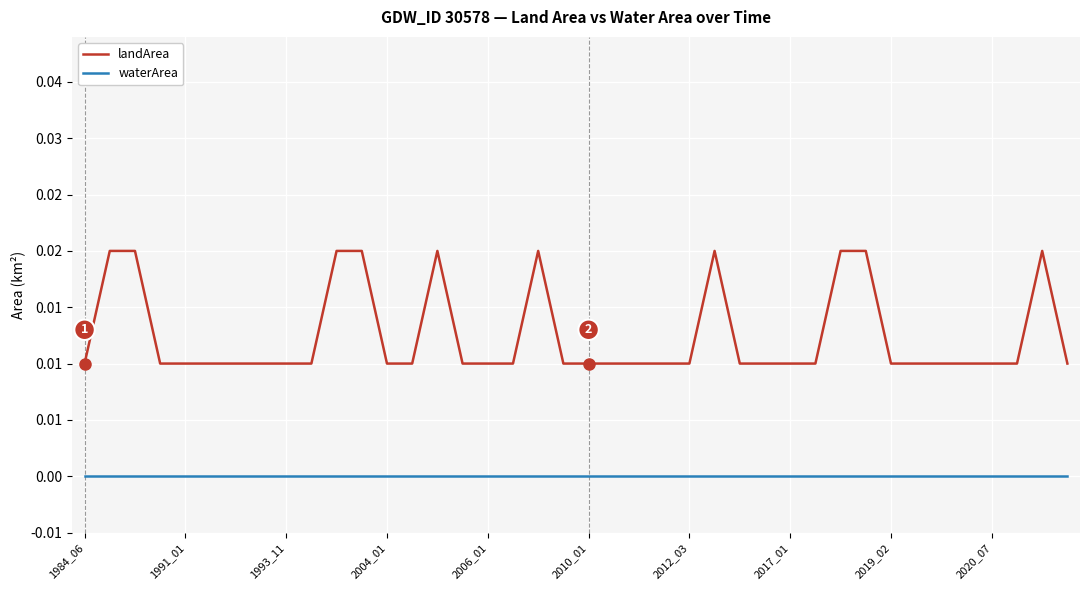

Does the chart have visible grid lines?

Yes